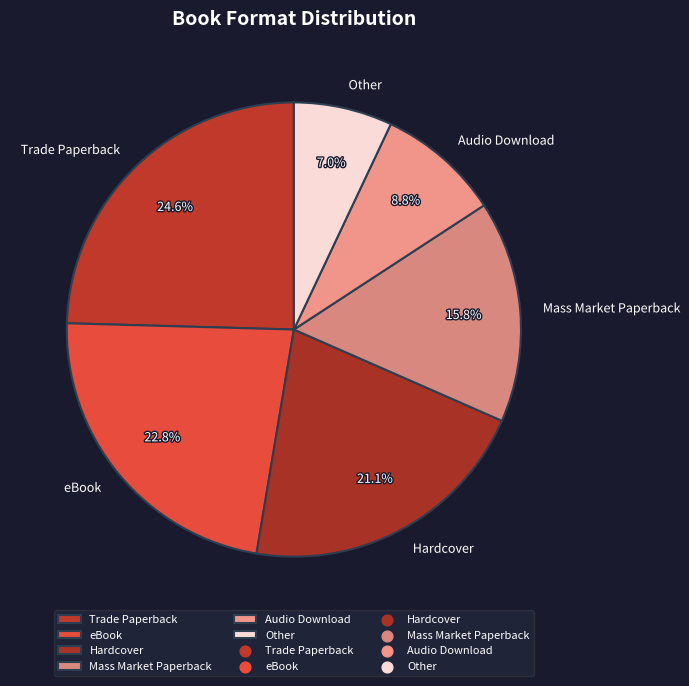

Count the number of slices in the pie.

6